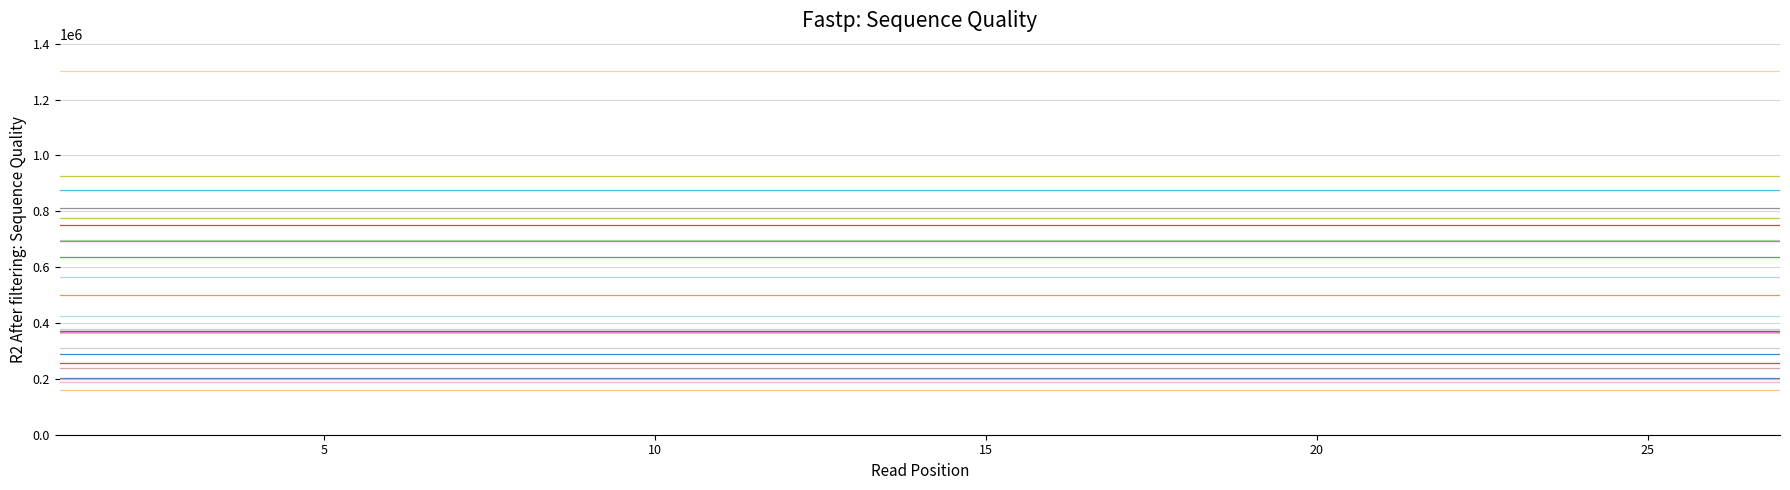

Is this an area chart (filled region under the line)?

No